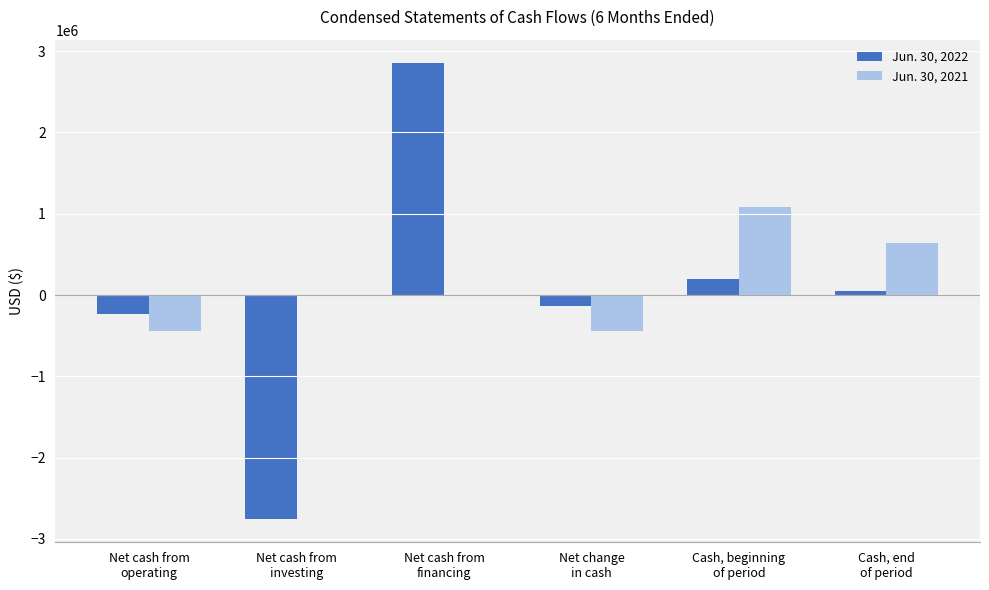

How many groups of bars are there?

6